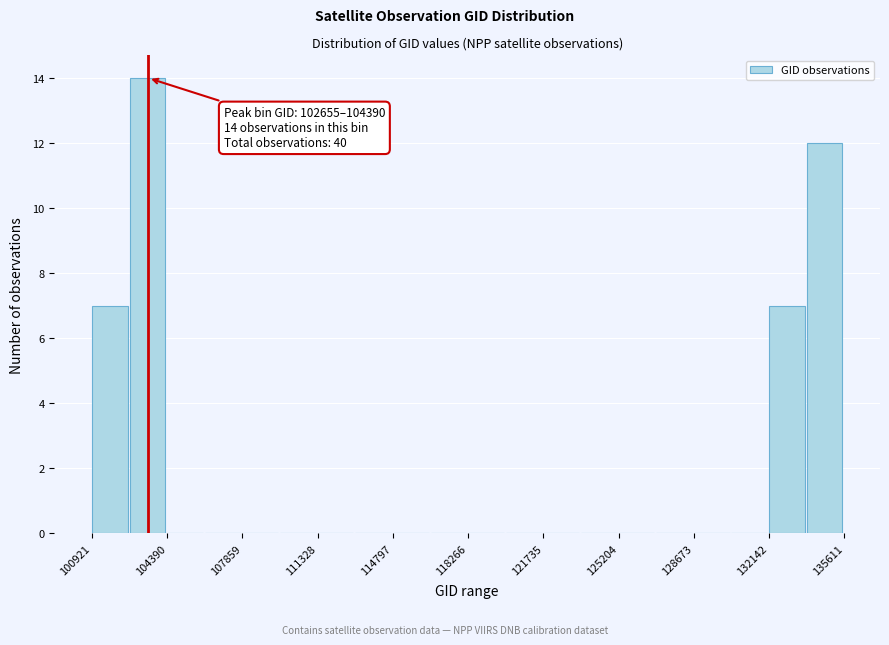

Around what value on the x-axis is the tallest bar? Give the approximate position of its centre, as read against the axis.

103500